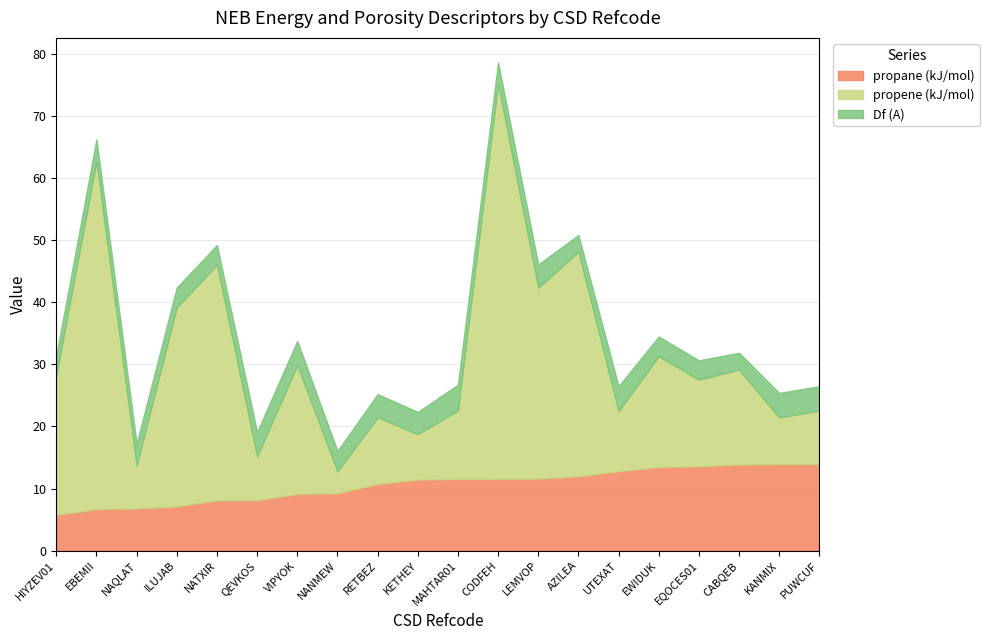

What is the difference between the highest and lowest values at EWIDUK?

14.7